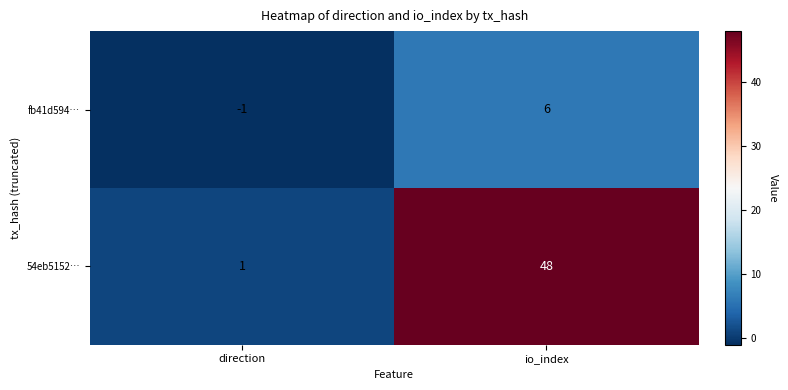

How many data points in fb41d594… are less than 6?

1